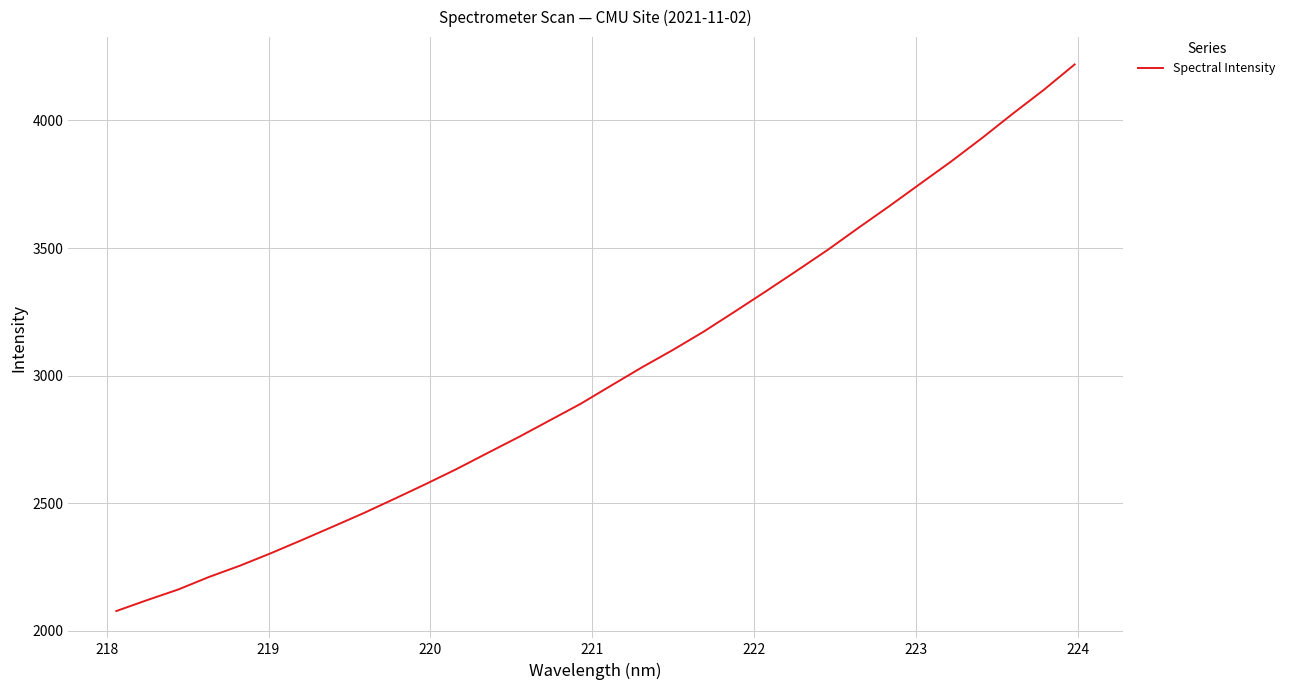

What is the maximum value shown in the chart?

4219.4